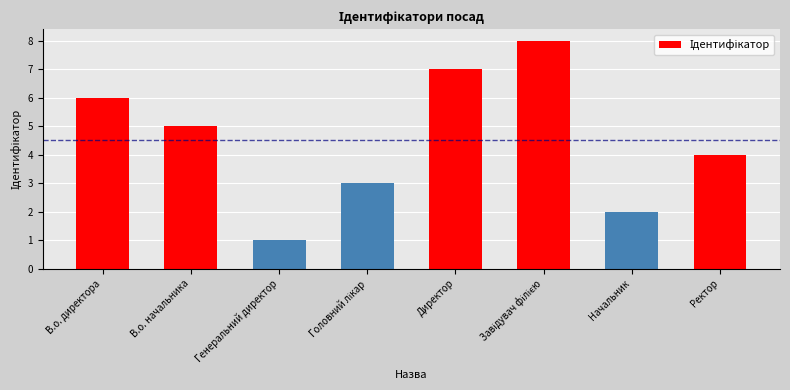

Are the bars horizontal?

No